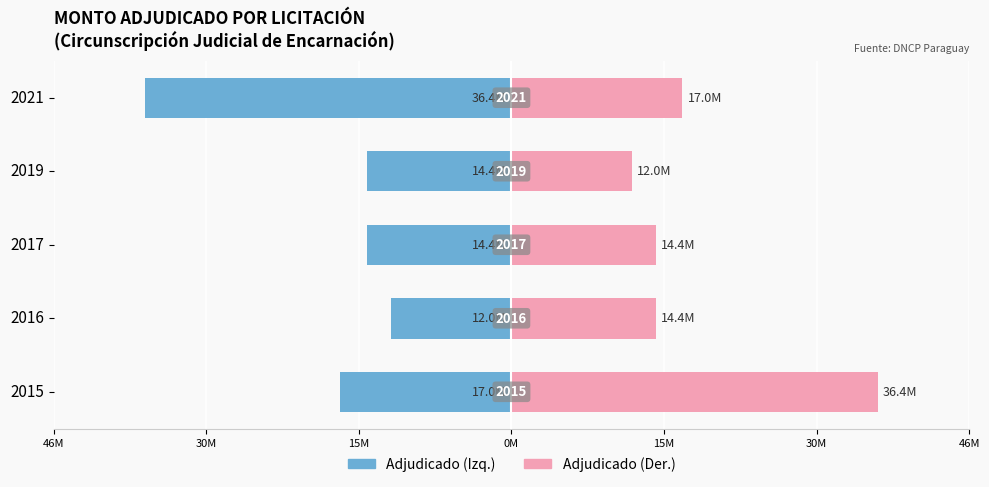

How many bars are there in each group?

2